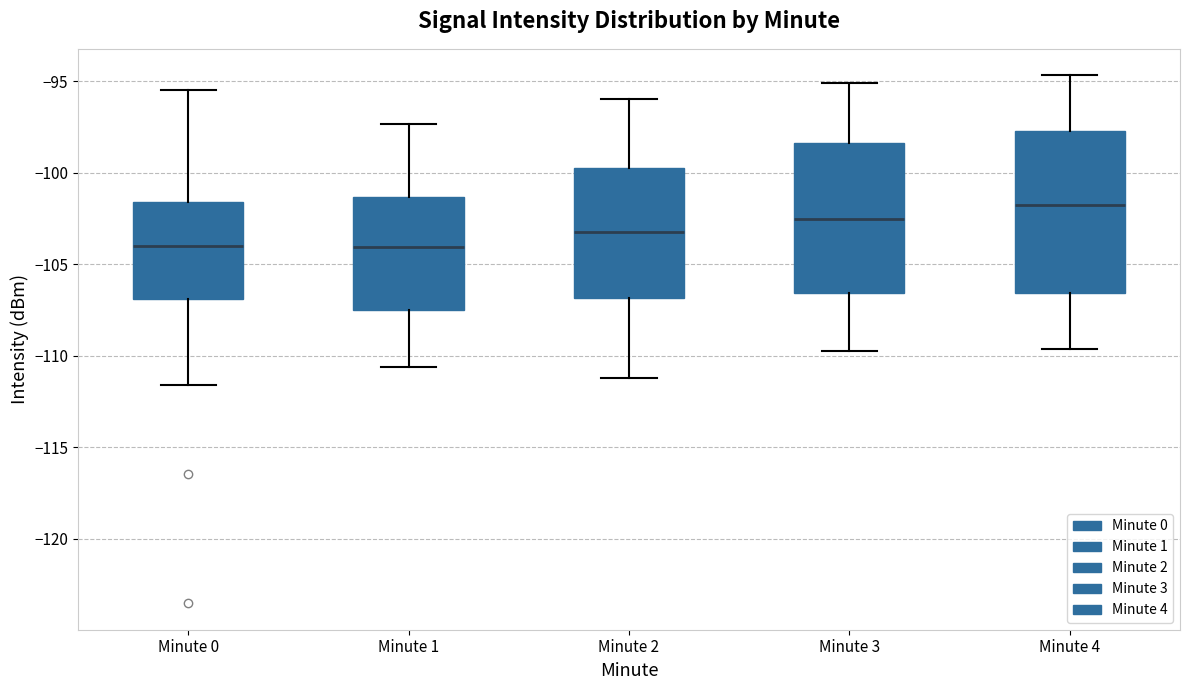

Which box is the tallest, from its lower edge to its upper edge?

Minute 4